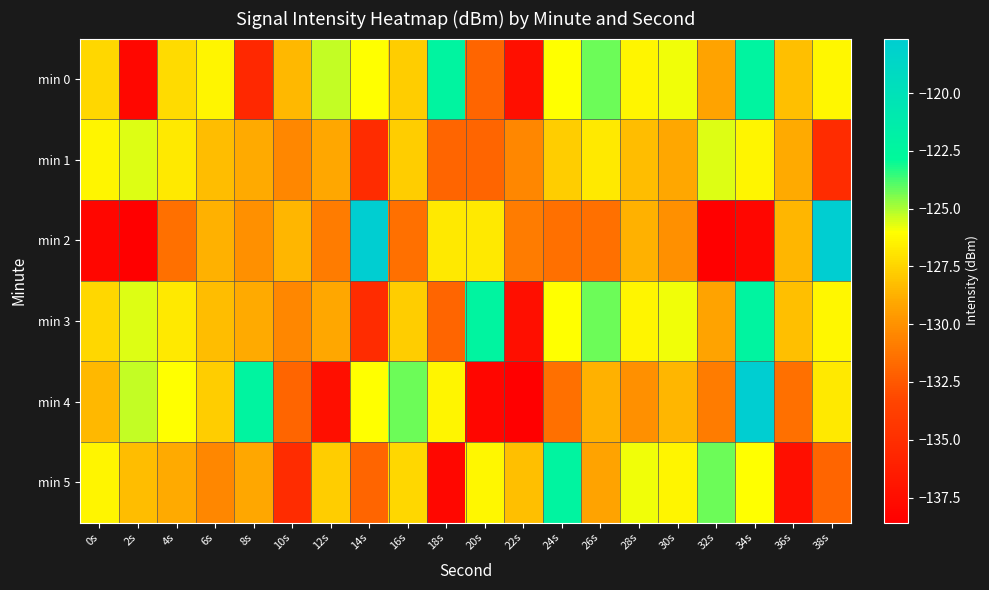

Reading left to right, extract all data points from this chart.

min 0: 0s=-127.4	2s=-137.9	4s=-127.3	6s=-126.4	8s=-135.5	10s=-128.5	12s=-125.3	14s=-126.0	16s=-127.7	18s=-122.3	20s=-131.9	22s=-137.4	24s=-126.0	26s=-124.2	28s=-126.3	30s=-125.8	32s=-129.2	34s=-122.3	36s=-128.3	38s=-126.3
min 1: 0s=-126.3	2s=-125.6	4s=-126.8	6s=-128.3	8s=-128.9	10s=-130.4	12s=-129.0	14s=-135.2	16s=-127.7	18s=-131.9	20s=-131.9	22s=-130.4	24s=-127.7	26s=-126.8	28s=-128.3	30s=-129.0	32s=-125.6	34s=-126.3	36s=-128.9	38s=-135.2
min 2: 0s=-138.1	2s=-138.6	4s=-131.4	6s=-128.7	8s=-130.0	10s=-128.6	12s=-130.9	14s=-117.6	16s=-131.4	18s=-126.8	20s=-126.8	22s=-130.9	24s=-131.4	26s=-131.4	28s=-128.7	30s=-130.0	32s=-138.6	34s=-138.1	36s=-128.6	38s=-117.6
min 3: 0s=-127.4	2s=-125.6	4s=-126.8	6s=-128.3	8s=-128.9	10s=-130.4	12s=-129.0	14s=-135.2	16s=-127.7	18s=-131.9	20s=-122.3	22s=-137.4	24s=-126.0	26s=-124.2	28s=-126.3	30s=-125.8	32s=-129.2	34s=-122.3	36s=-128.3	38s=-126.3
min 4: 0s=-128.5	2s=-125.3	4s=-126.0	6s=-127.7	8s=-122.3	10s=-131.9	12s=-137.4	14s=-126.0	16s=-124.2	18s=-126.3	20s=-138.1	22s=-138.6	24s=-131.4	26s=-128.7	28s=-130.0	30s=-128.6	32s=-130.9	34s=-117.6	36s=-131.4	38s=-126.8
min 5: 0s=-126.3	2s=-128.3	4s=-128.9	6s=-130.4	8s=-129.0	10s=-135.2	12s=-127.7	14s=-131.9	16s=-127.4	18s=-137.9	20s=-126.3	22s=-128.3	24s=-122.3	26s=-129.2	28s=-125.8	30s=-126.3	32s=-124.2	34s=-126.0	36s=-137.4	38s=-131.9